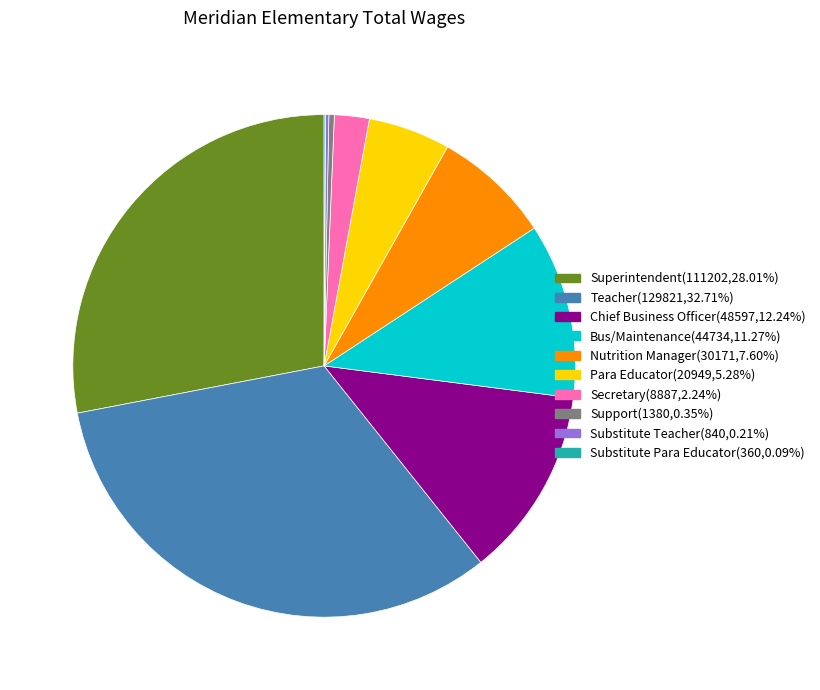

Is there a majority slice in this chart?

No